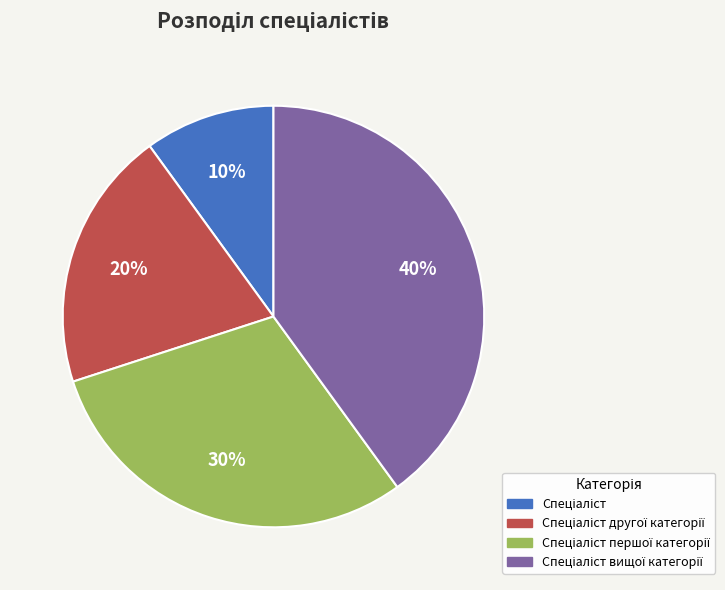

To the nearest percent, what is the average slice percentage?

25%